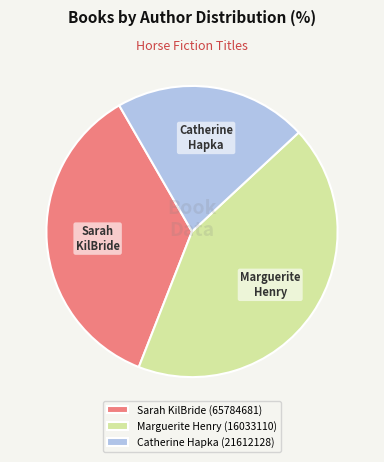

Which slice is the smallest?

Catherine Hapka (21612128)